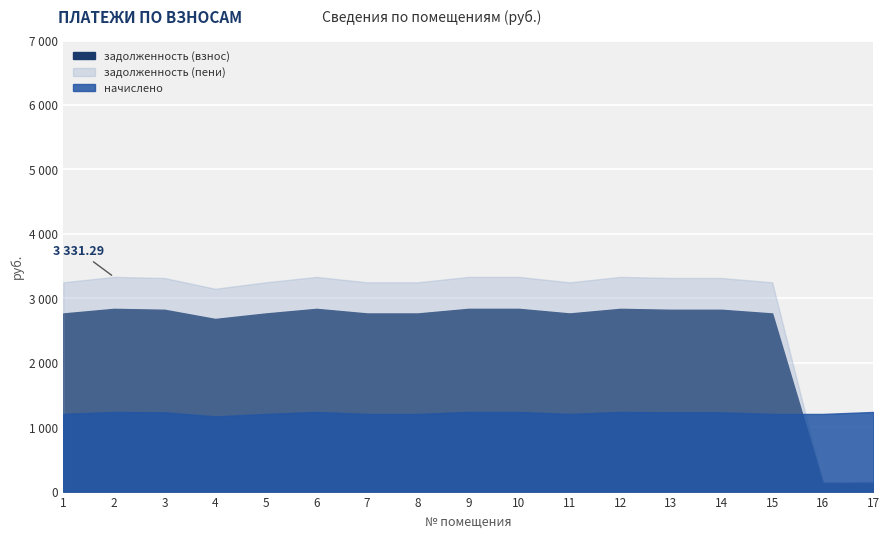

What is the spread (max minus min) of values at 12?

2095.5